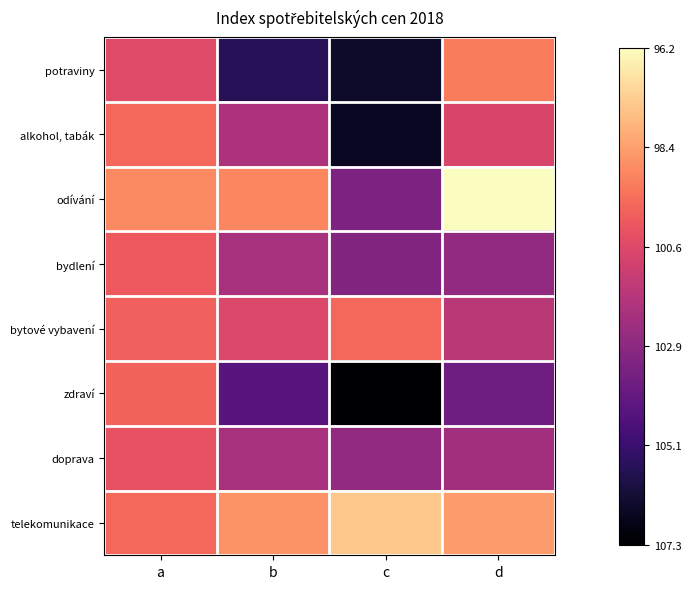

What is the difference between the highest and lowest values at a?

1.7